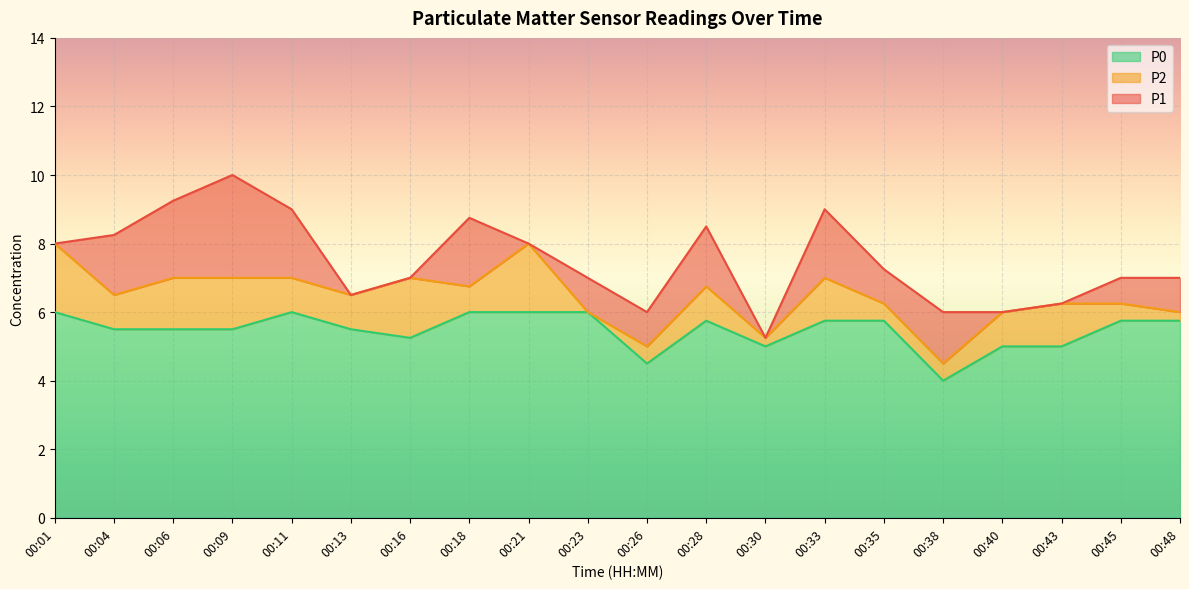

Count the number of data series in this chart.

3